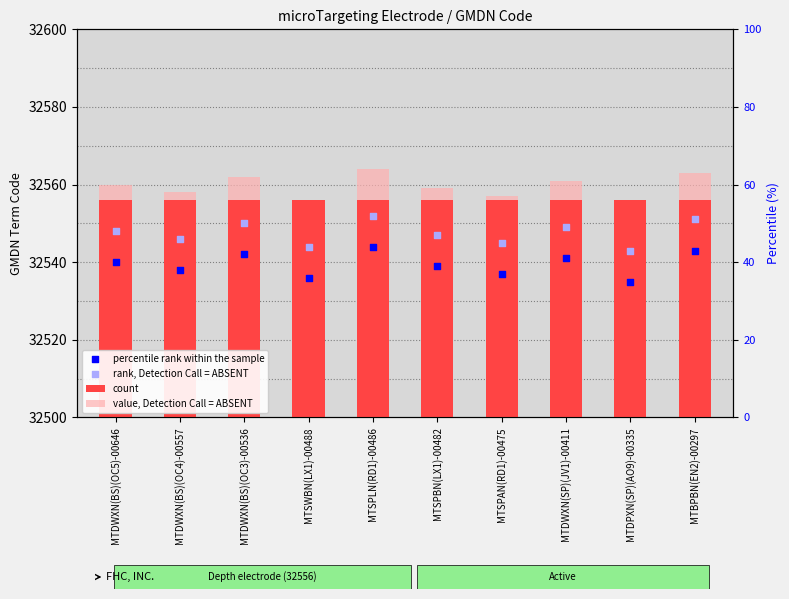

Is the value of percentile rank within the sample at MTSPBN(LX1)-00482 greater than the value of rank, Detection Call = ABSENT at MTBPBN(EN2)-00297?

No